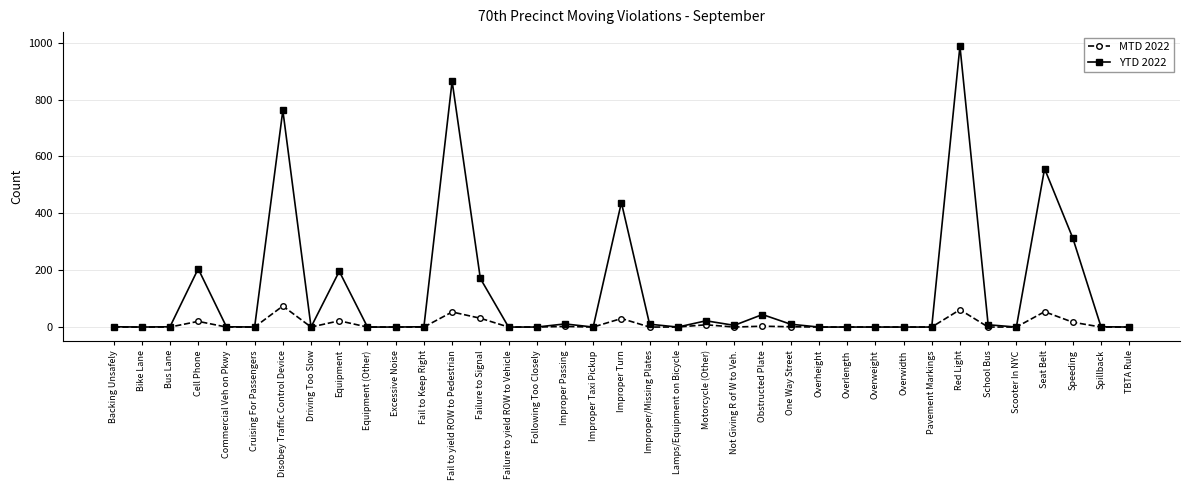

At which label does MTD 2022 reach its peak?

Disobey Traffic Control Device